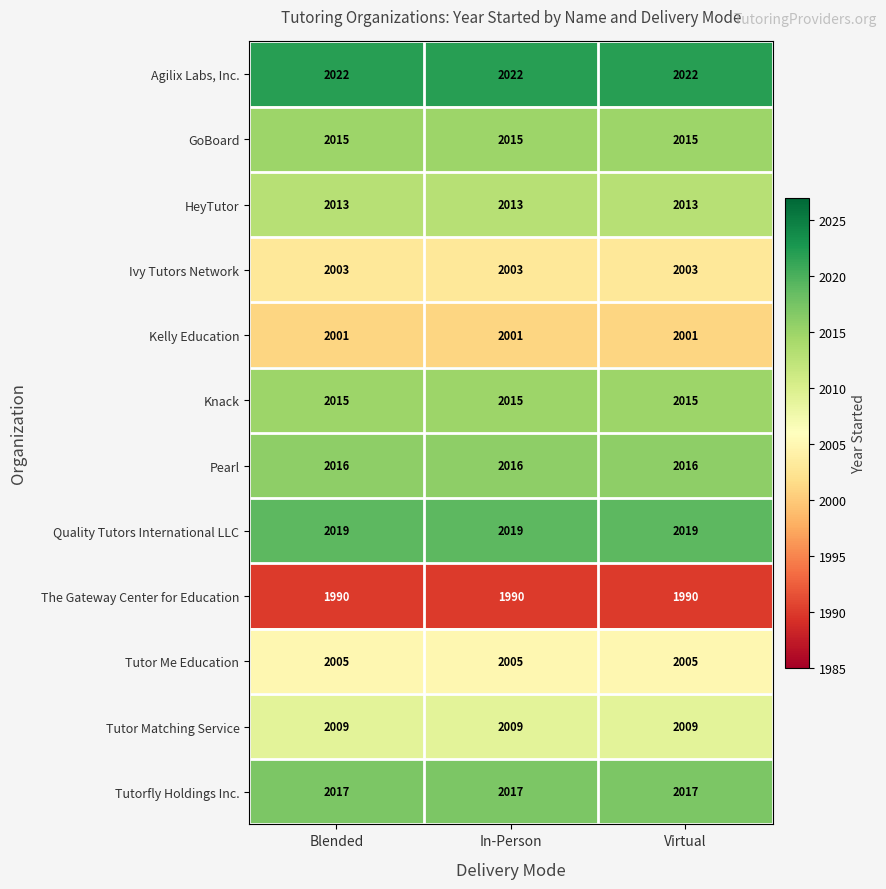

What is the approximate value of Tutor Matching Service at Blended?

2009